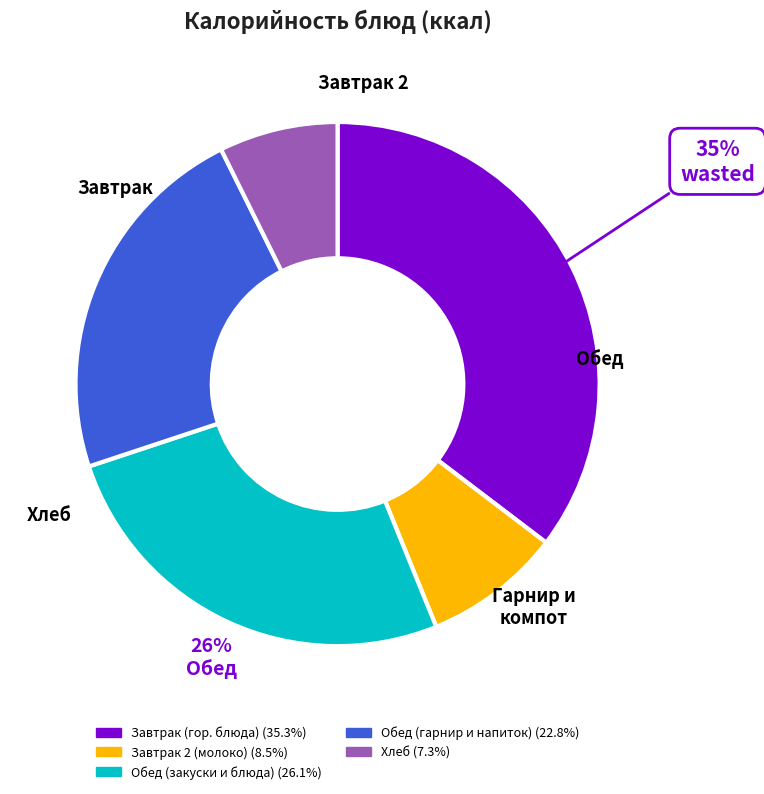

How many segments does this pie chart have?

5